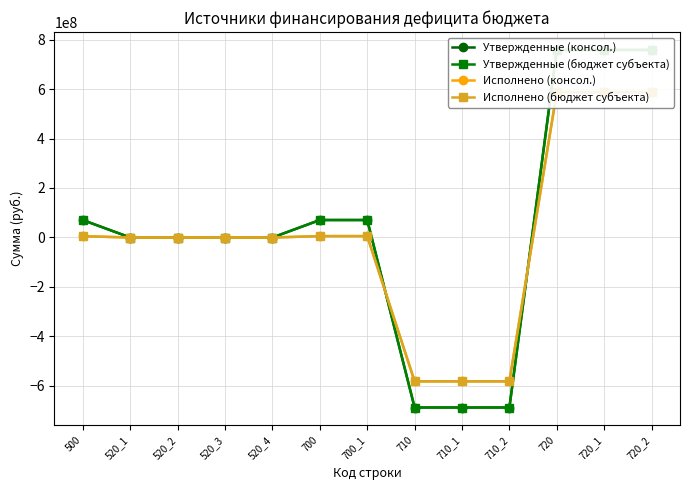

Is the value of Исполнено (бюджет субъекта) at 710_1 greater than the value of Исполнено (консол.) at 700?

No